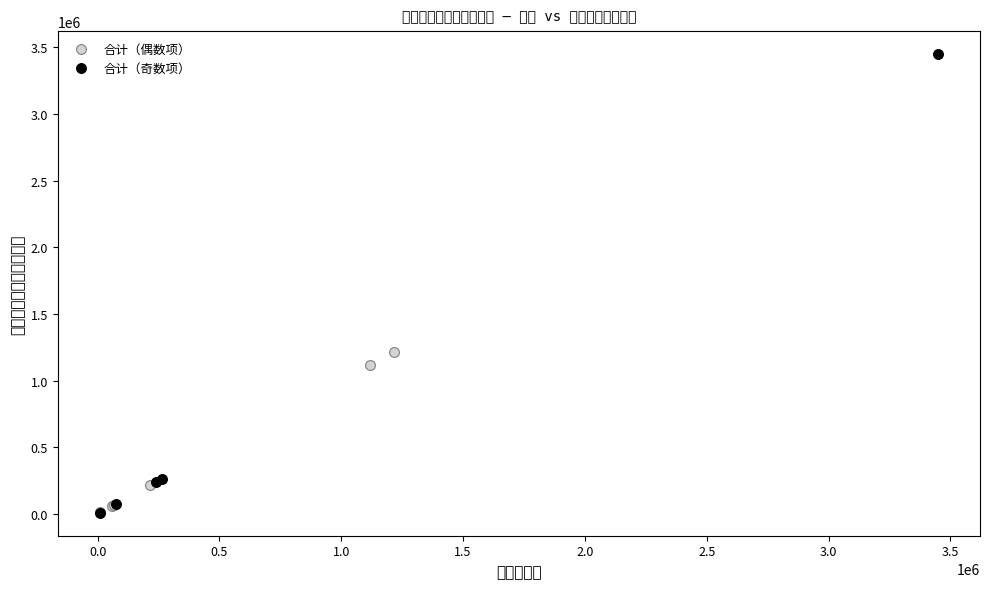

What are all the series names shown in the legend?

合计（偶数项）, 合计（奇数项）